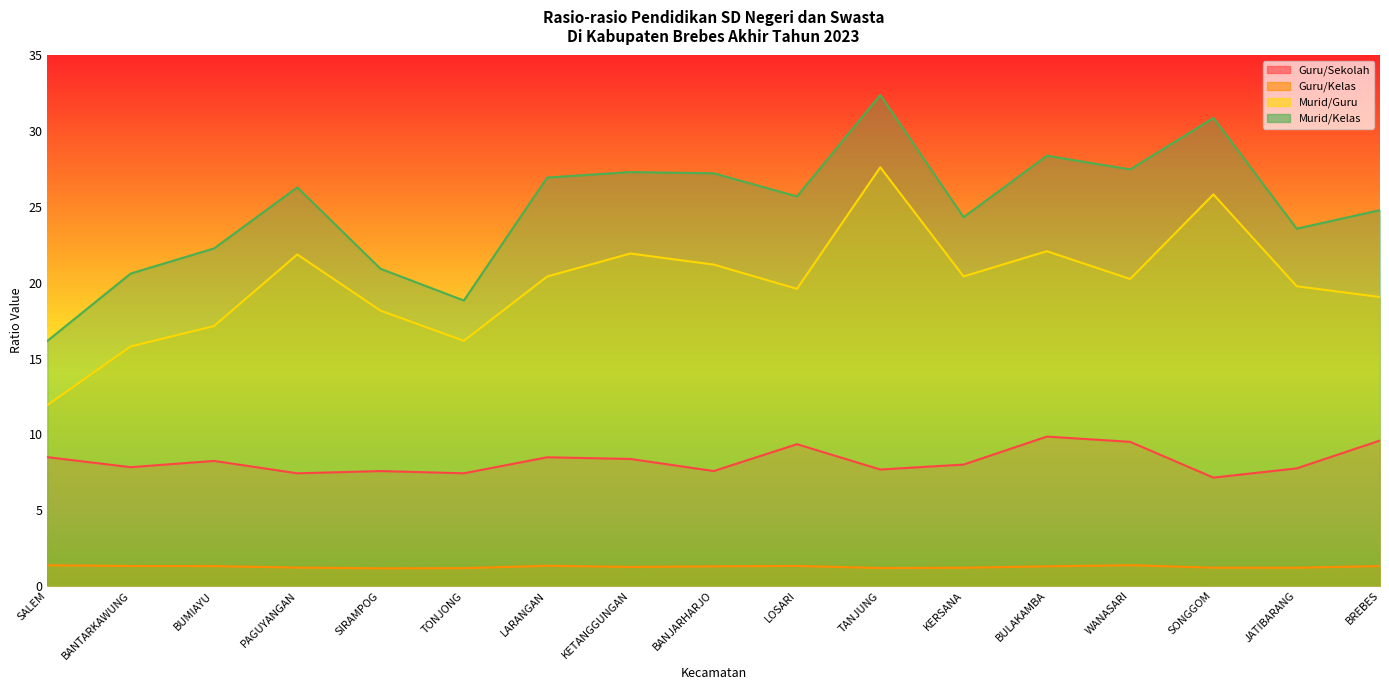

True or false: Guru/Sekolah has a value of 2.3 at BANTARKAWUNG.

False